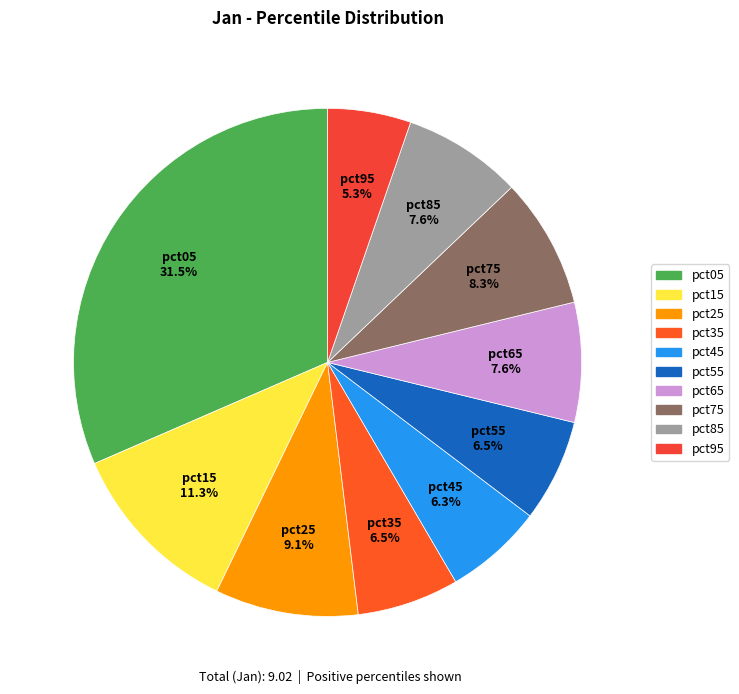

Is there a majority slice in this chart?

No